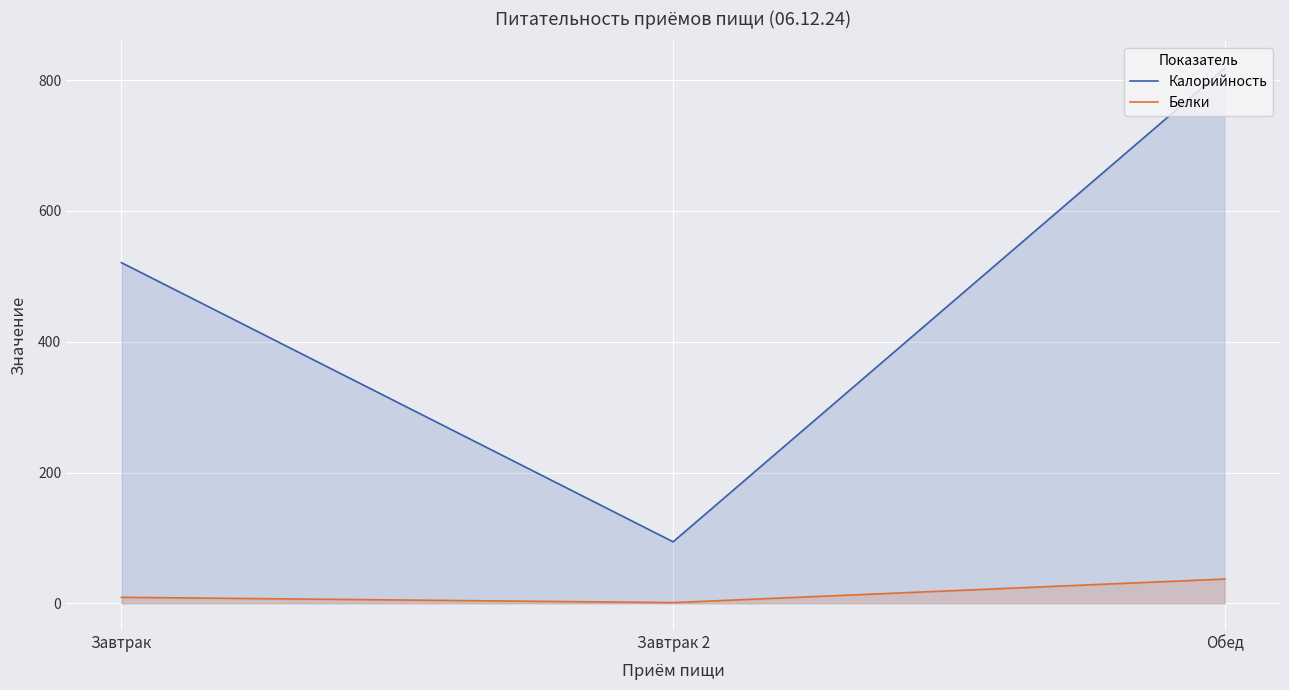

How many lines are shown in the chart?

2